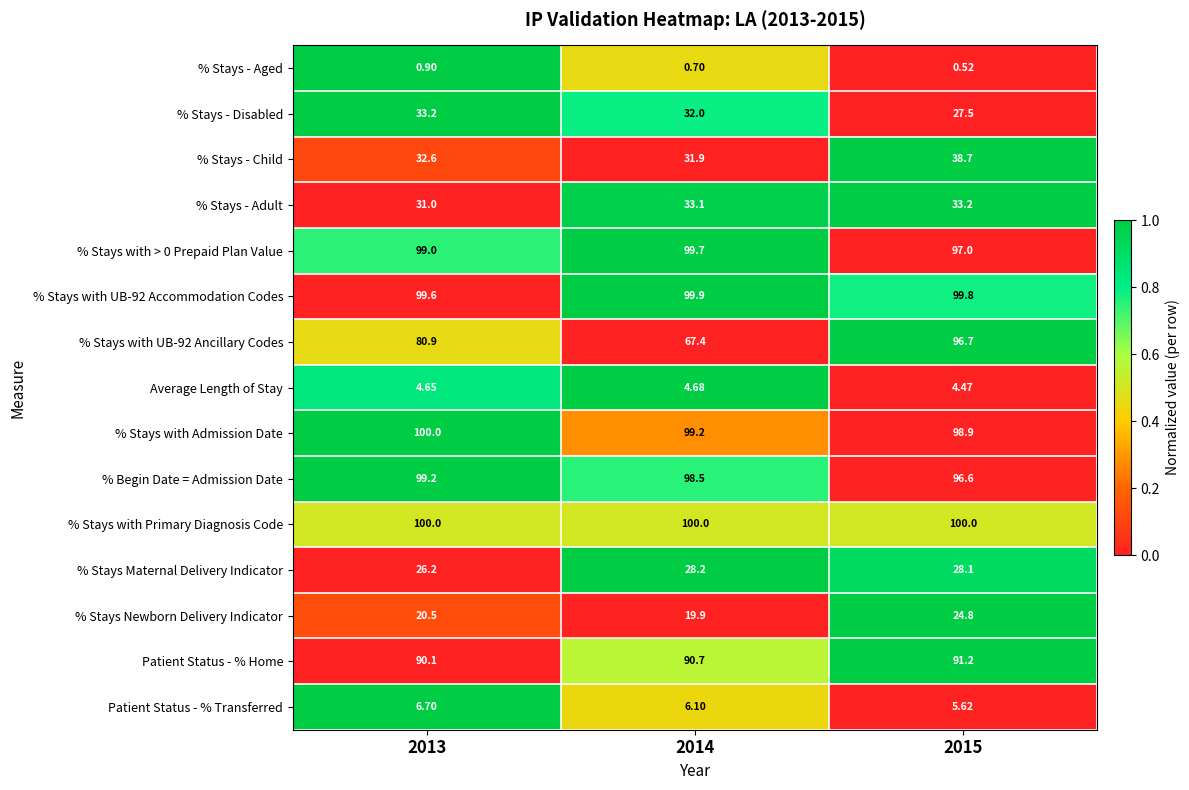

Is the value of % Begin Date = Admission Date at 2013 greater than the value of % Stays Newborn Delivery Indicator at 2014?

Yes